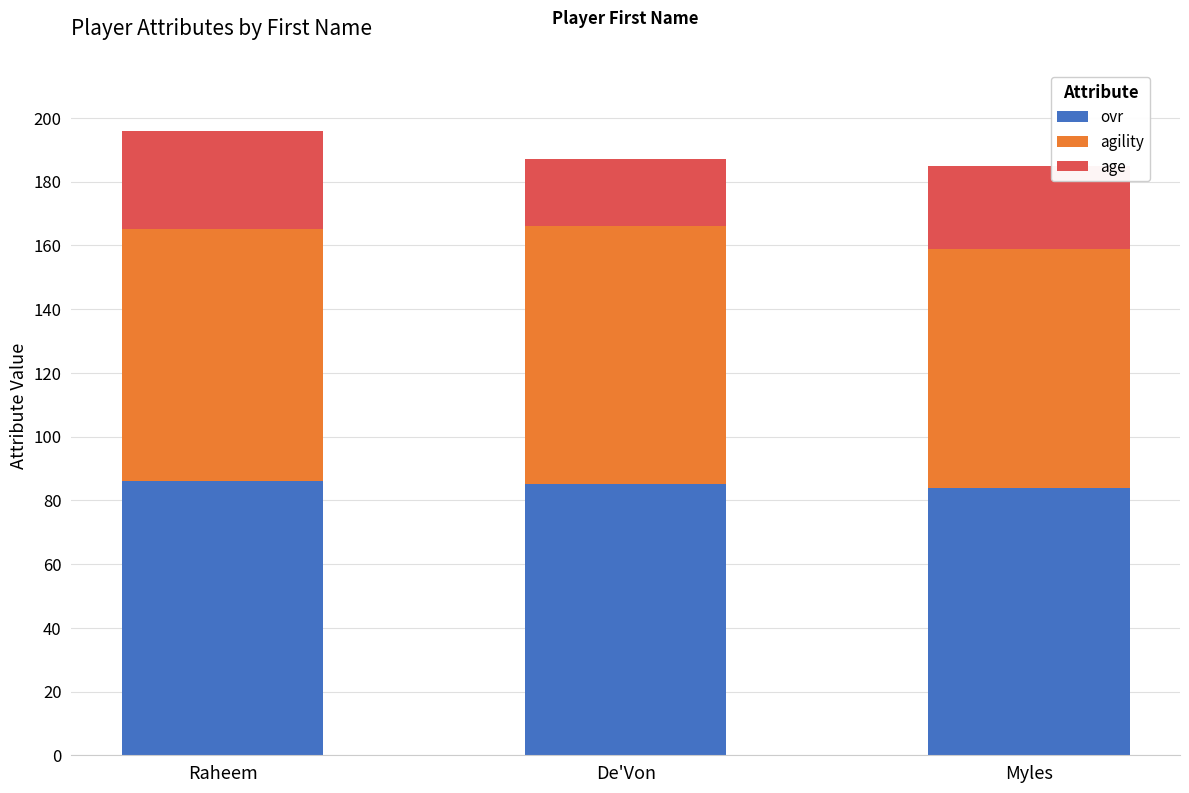

What is the approximate value of ovr at De'Von?

85